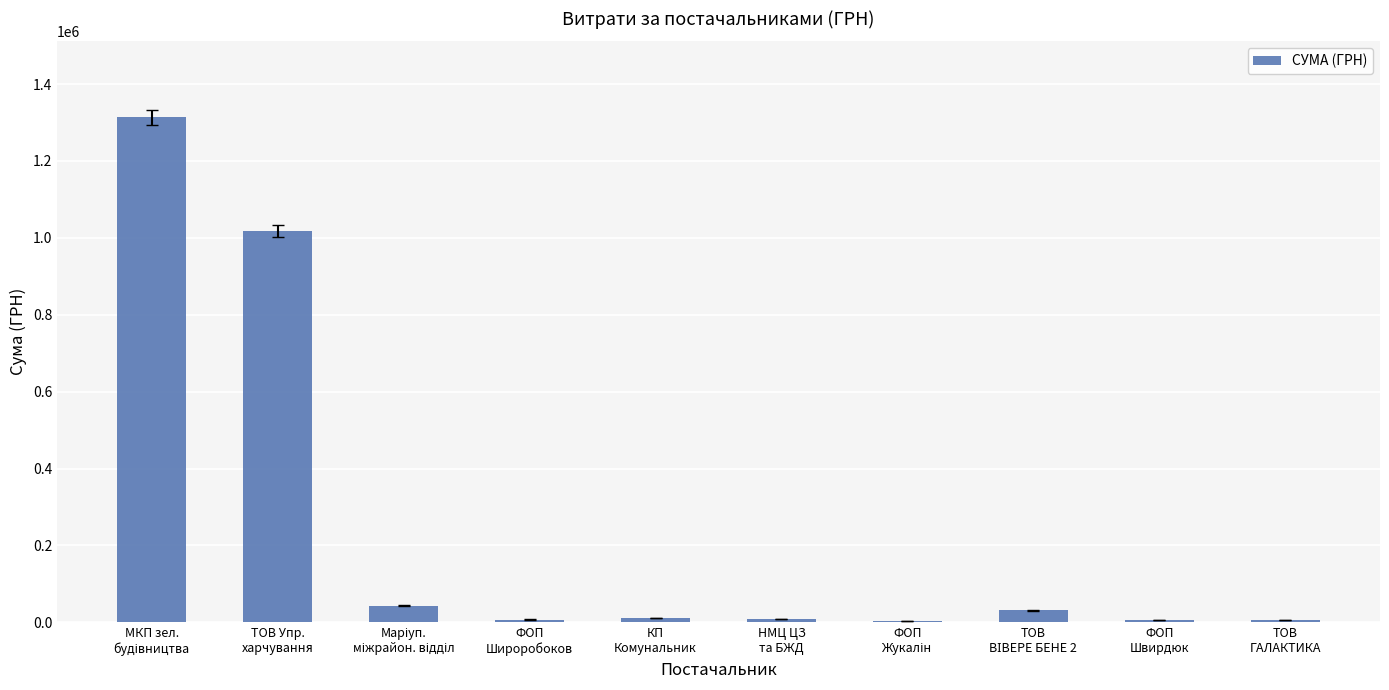

The value at ТОВ Упр.
харчування is 1017977.2. True or false?

True